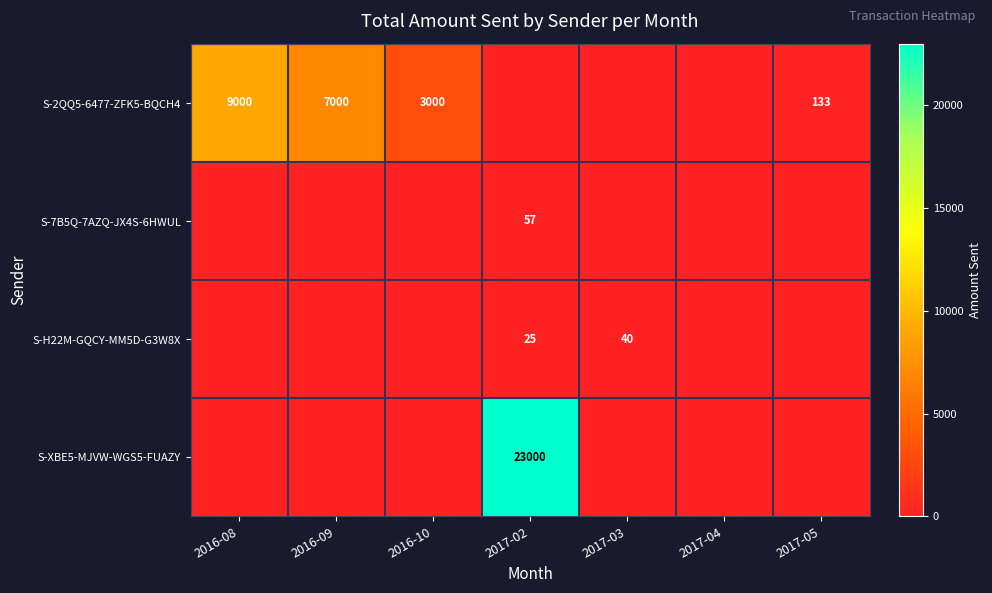

The S-7B5Q-7AZQ-JX4S-6HWUL series shows 20 at 2016-10. True or false?

False